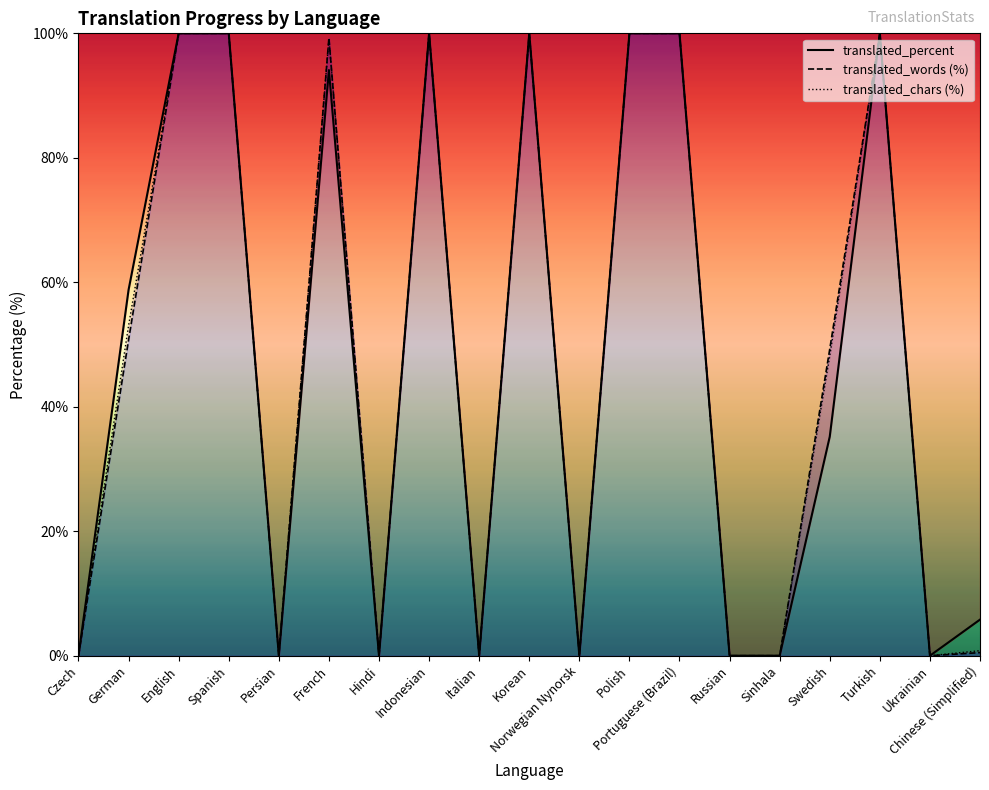

At which category is the sum across all series the highest?

English